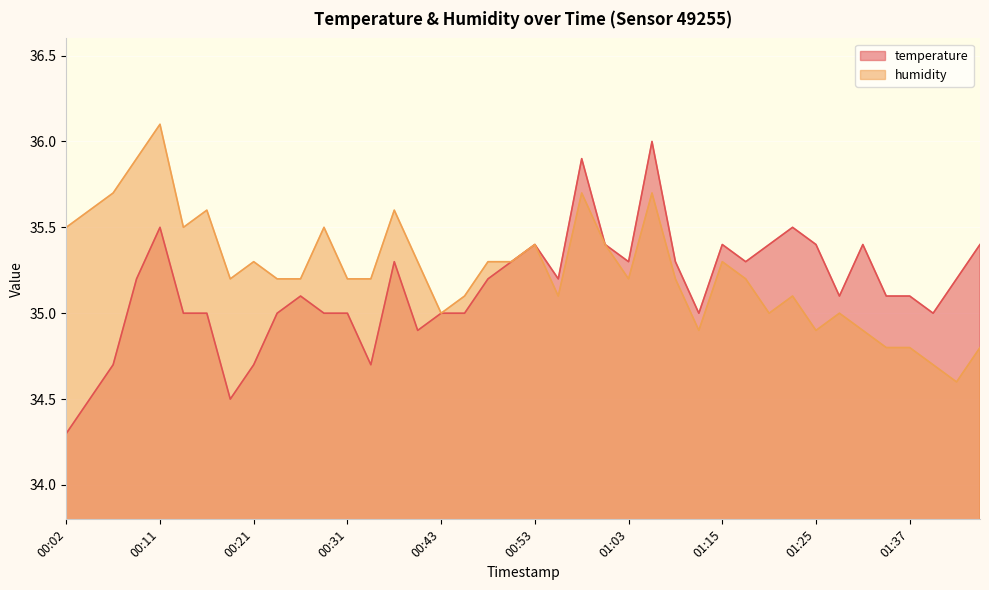

Reading left to right, extract all data points from this chart.

temperature: 00:02=34.3	00:04=34.5	00:07=34.7	00:09=35.2	00:11=35.5	00:14=35.0	00:16=35.0	00:19=34.5	00:21=34.7	00:24=35.0	00:26=35.1	00:29=35.0	00:31=35.0	00:33=34.7	00:38=35.3	00:41=34.9	00:43=35.0	00:46=35.0	00:48=35.2	00:51=35.3	00:53=35.4	00:56=35.2	00:58=35.9	01:00=35.4	01:03=35.3	01:08=36.0	01:10=35.3	01:13=35.0	01:15=35.4	01:18=35.3	01:20=35.4	01:23=35.5	01:25=35.4	01:30=35.1	01:32=35.4	01:35=35.1	01:37=35.1	01:40=35.0	01:42=35.2	01:45=35.4
humidity: 00:02=35.5	00:04=35.6	00:07=35.7	00:09=35.9	00:11=36.1	00:14=35.5	00:16=35.6	00:19=35.2	00:21=35.3	00:24=35.2	00:26=35.2	00:29=35.5	00:31=35.2	00:33=35.2	00:38=35.6	00:41=35.3	00:43=35.0	00:46=35.1	00:48=35.3	00:51=35.3	00:53=35.4	00:56=35.1	00:58=35.7	01:00=35.4	01:03=35.2	01:08=35.7	01:10=35.2	01:13=34.9	01:15=35.3	01:18=35.2	01:20=35.0	01:23=35.1	01:25=34.9	01:30=35.0	01:32=34.9	01:35=34.8	01:37=34.8	01:40=34.7	01:42=34.6	01:45=34.8